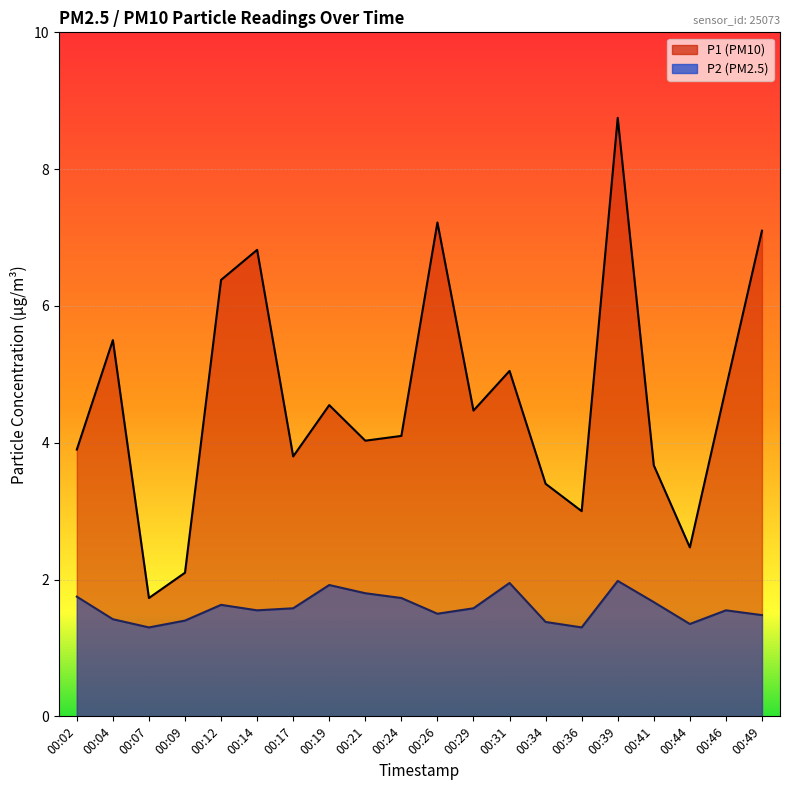

Reading left to right, extract all data points from this chart.

P1: 00:02=3.9	00:04=5.5	00:07=1.7	00:09=2.1	00:12=6.4	00:14=6.8	00:17=3.8	00:19=4.5	00:21=4.0	00:24=4.1	00:26=7.2	00:29=4.5	00:31=5.0	00:34=3.4	00:36=3.0	00:39=8.8	00:41=3.7	00:44=2.5	00:46=4.8	00:49=7.1
P2: 00:02=1.8	00:04=1.4	00:07=1.3	00:09=1.4	00:12=1.6	00:14=1.6	00:17=1.6	00:19=1.9	00:21=1.8	00:24=1.7	00:26=1.5	00:29=1.6	00:31=1.9	00:34=1.4	00:36=1.3	00:39=2.0	00:41=1.7	00:44=1.4	00:46=1.6	00:49=1.5